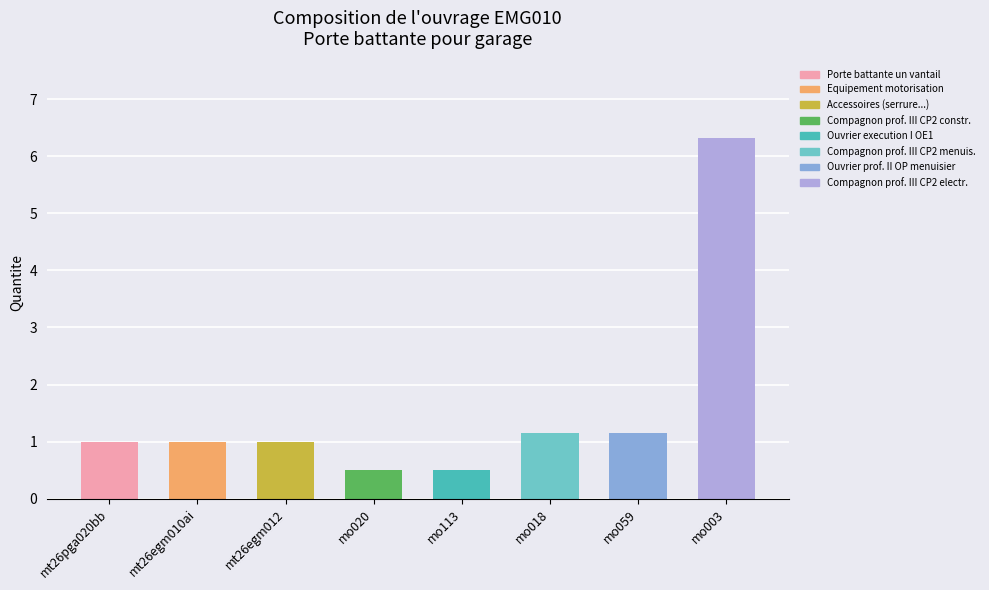

Reading left to right, transcribe all the data shown in this chart.

1.0	1.0	1.0	0.5	0.5	1.2	1.2	6.3